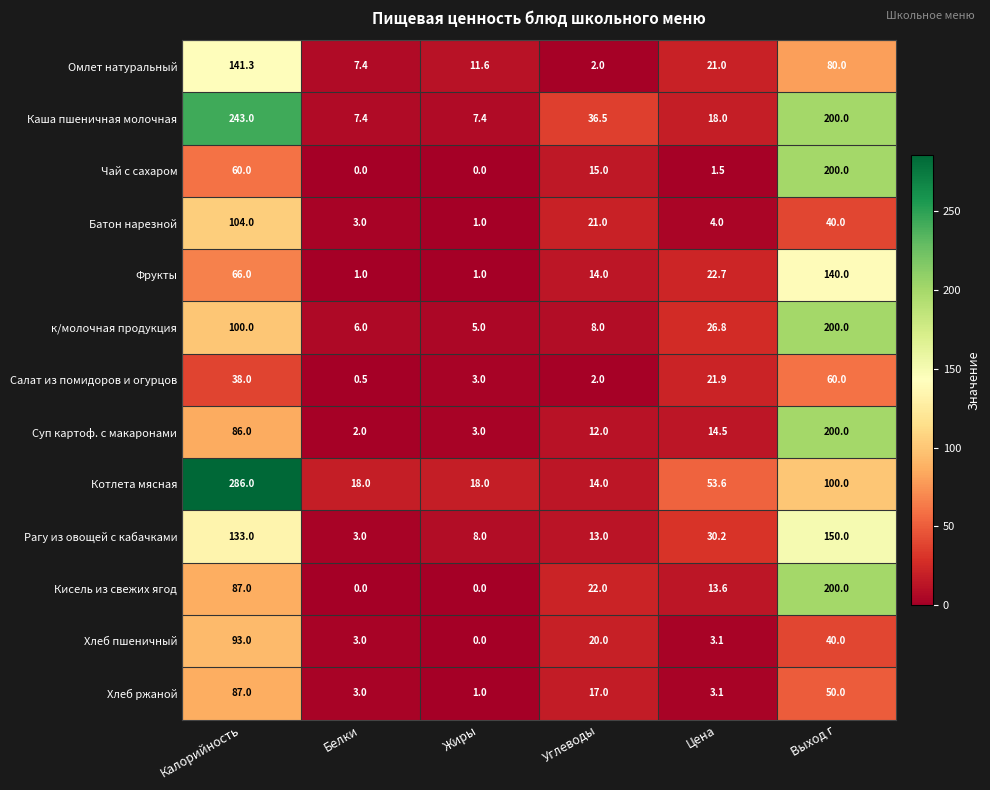

At which label is Кисель из свежих ягод closest to 100?

Калорийность